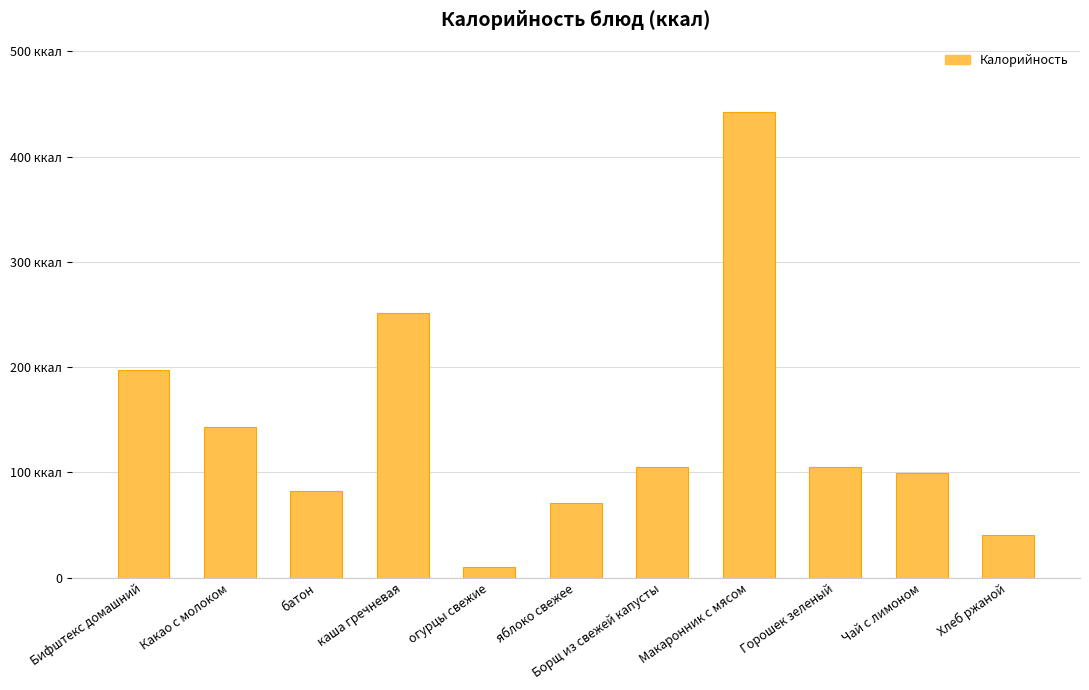

At which category does the chart reach its minimum across all series?

огурцы свежие